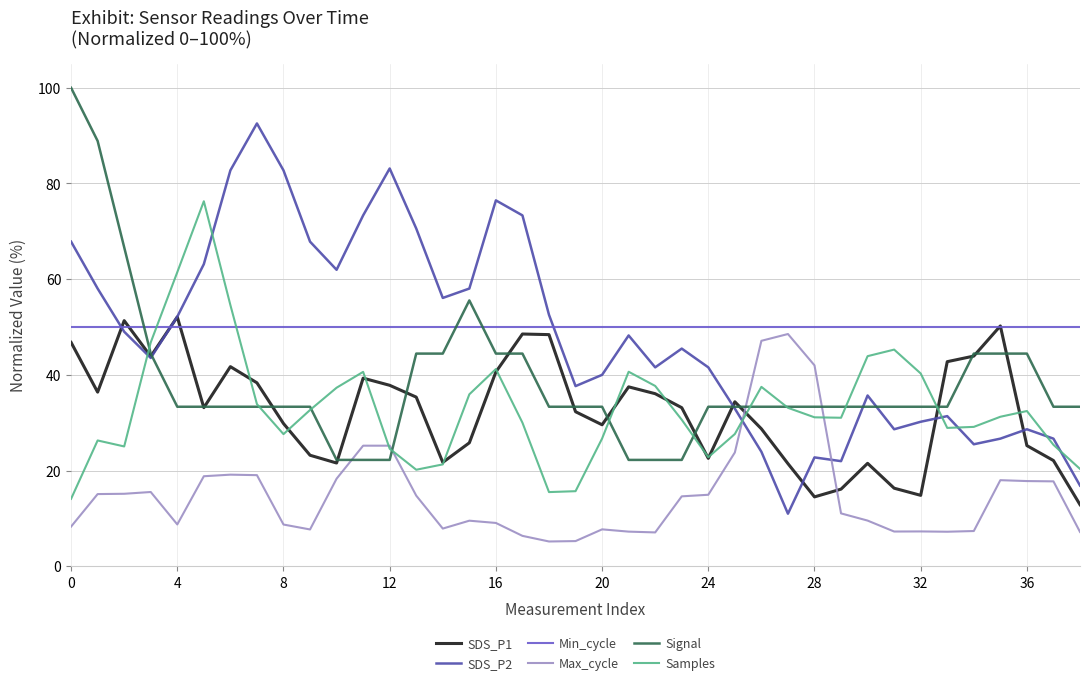

What are all the series names shown in the legend?

SDS_P1, SDS_P2, Min_cycle, Max_cycle, Signal, Samples